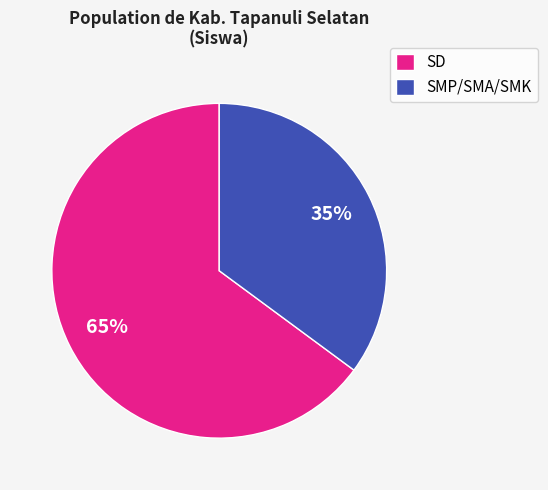

True or false: SD accounts for 65% of the total.

True